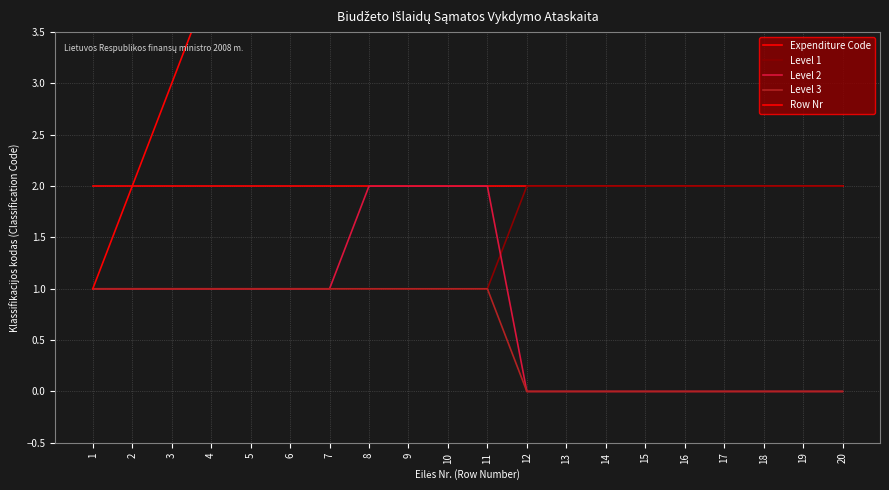

At which label does Level 2 first exceed 1?

8